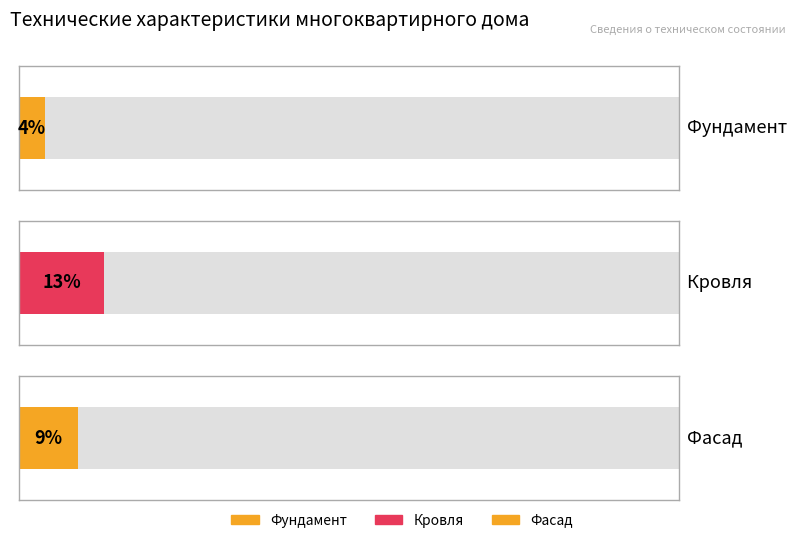

Rank the categories by value from highest to lowest.

Кровля, Фасад, Фундамент